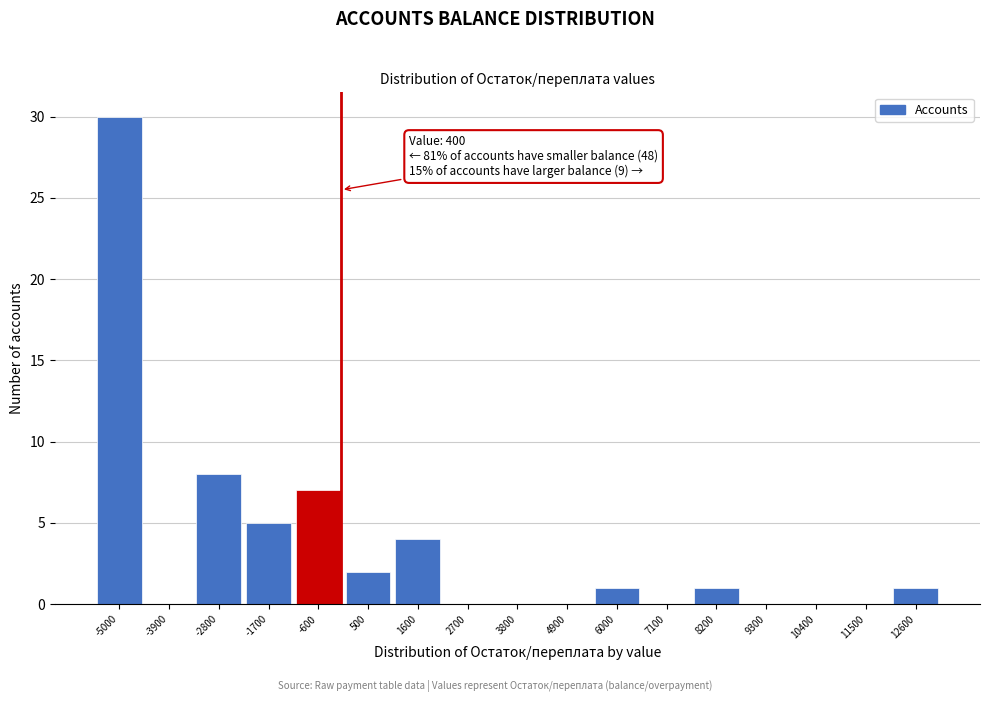

Reading left to right, transcribe all the data shown in this chart.

-5000=30	-3900=0	-2800=8	-1700=5	-600=7	500=2	1600=4	2700=0	3800=0	4900=0	6000=1	7100=0	8200=1	9300=0	10400=0	11500=0	12600=1